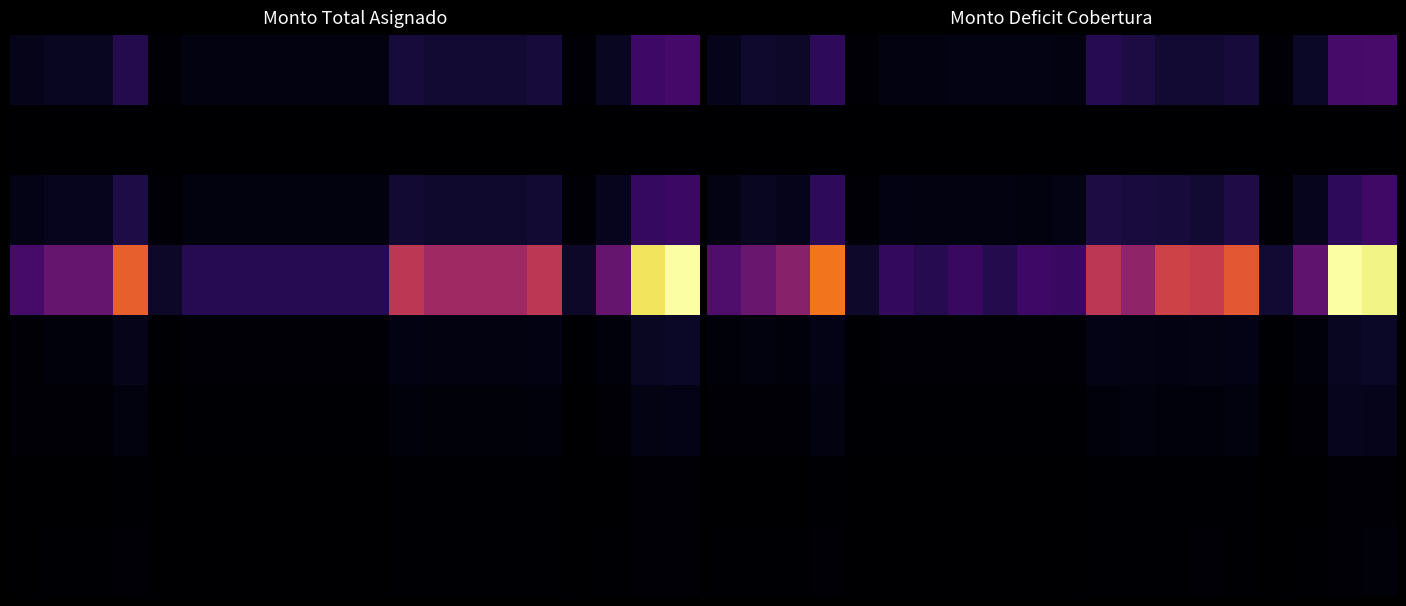

How many categories are shown in the chart?

20